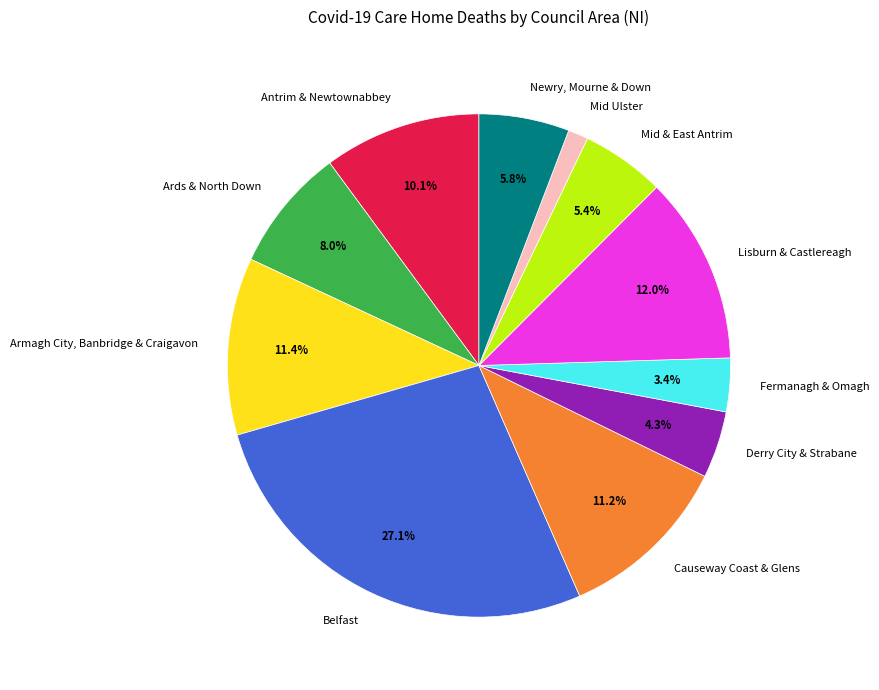

What percentage is the Mid & East Antrim slice, to the nearest percent?

5%